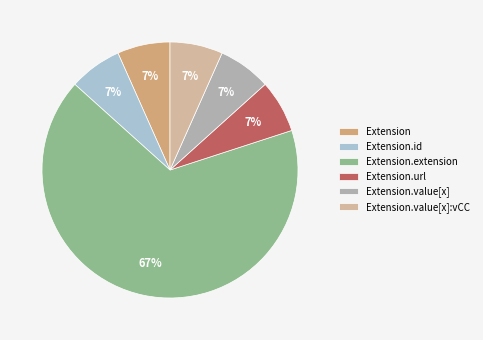

Is it true that Extension.id is 7% of the pie?

True